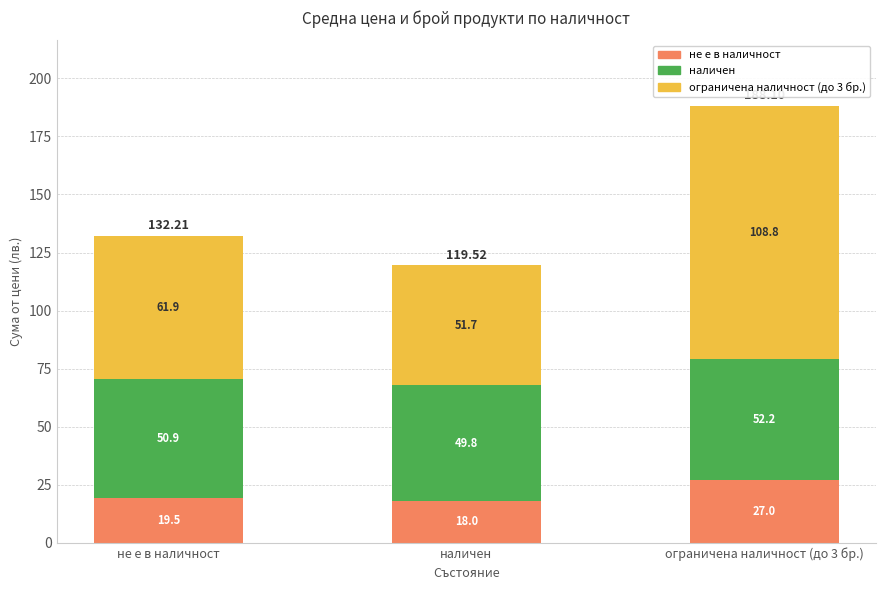

What is the total value across all series at наличен?

119.5